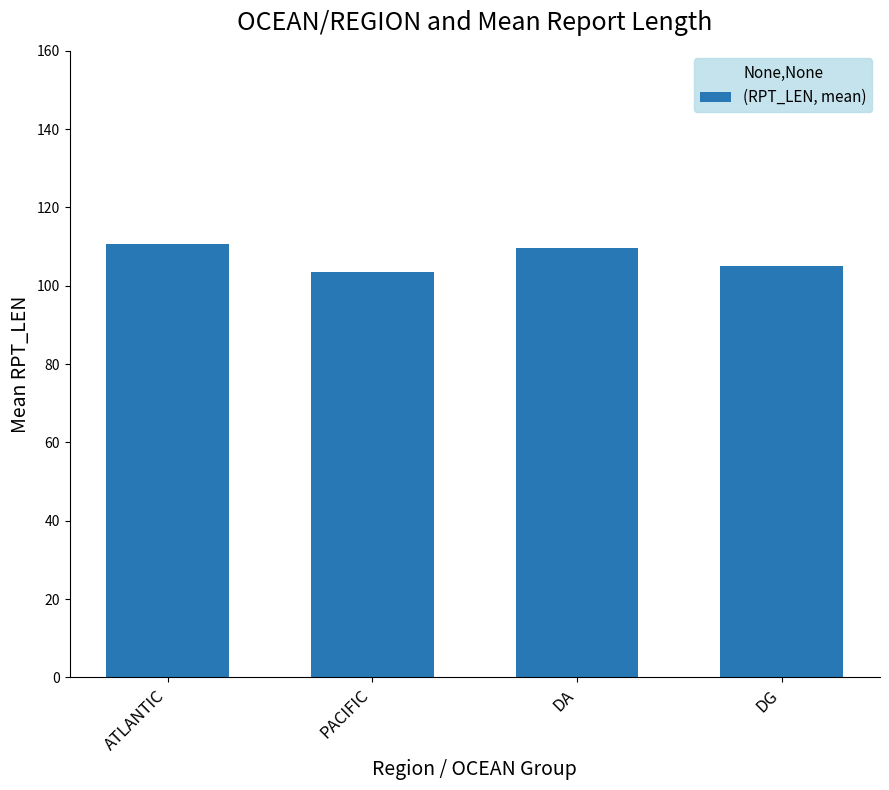

Read the value at DG.

105.0